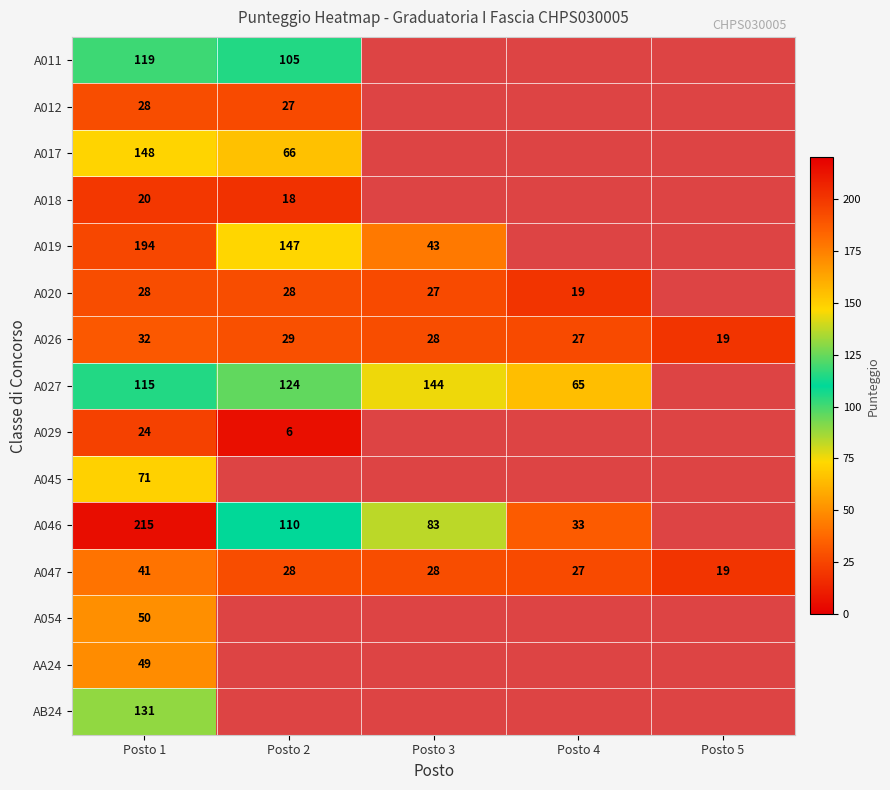

What is the difference between the A027 values at Posto 2 and Posto 3?

20